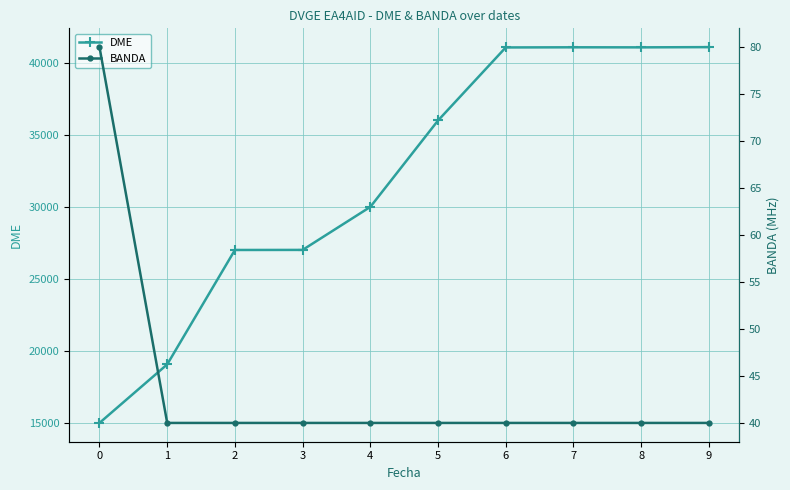

Reading right to left, extract all data points from this chart.

DME: 9=41101	8=41085	7=41089	6=41079	5=36010	4=30015	3=27030	2=27025	1=19086	0=15024
BANDA: 9=40	8=40	7=40	6=40	5=40	4=40	3=40	2=40	1=40	0=80